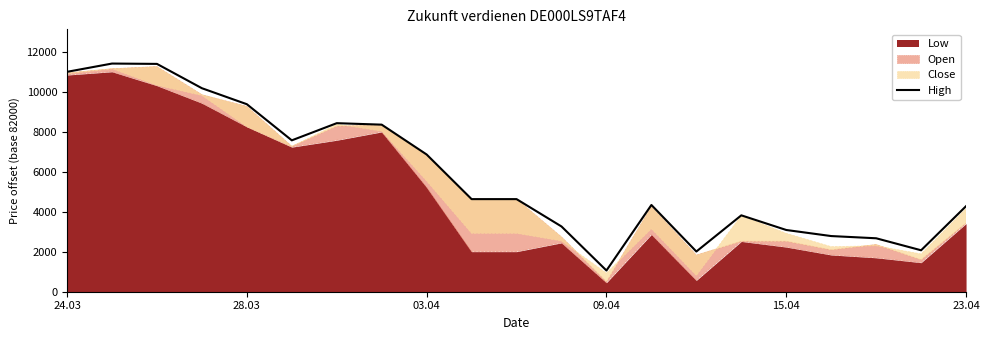

What is the highest value of the High series?

11428